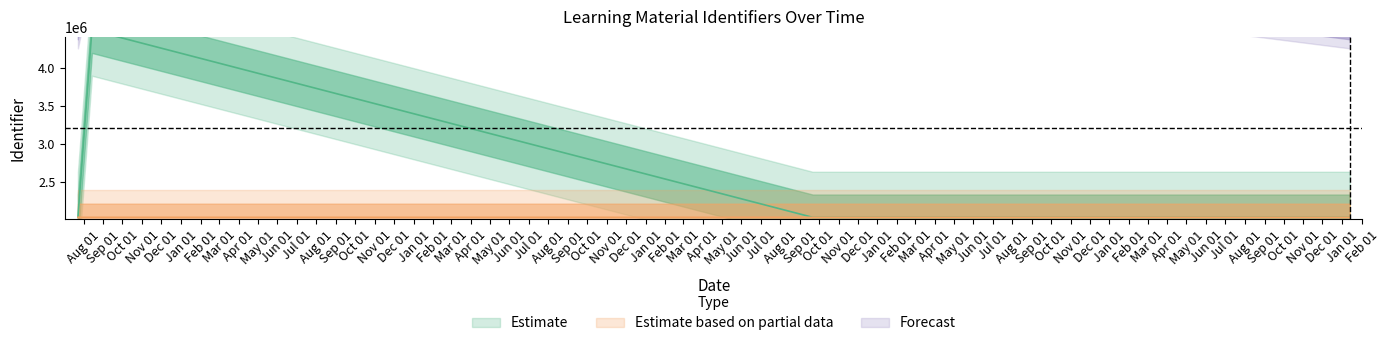

True or false: Estimate and Forecast cross at least once.

False